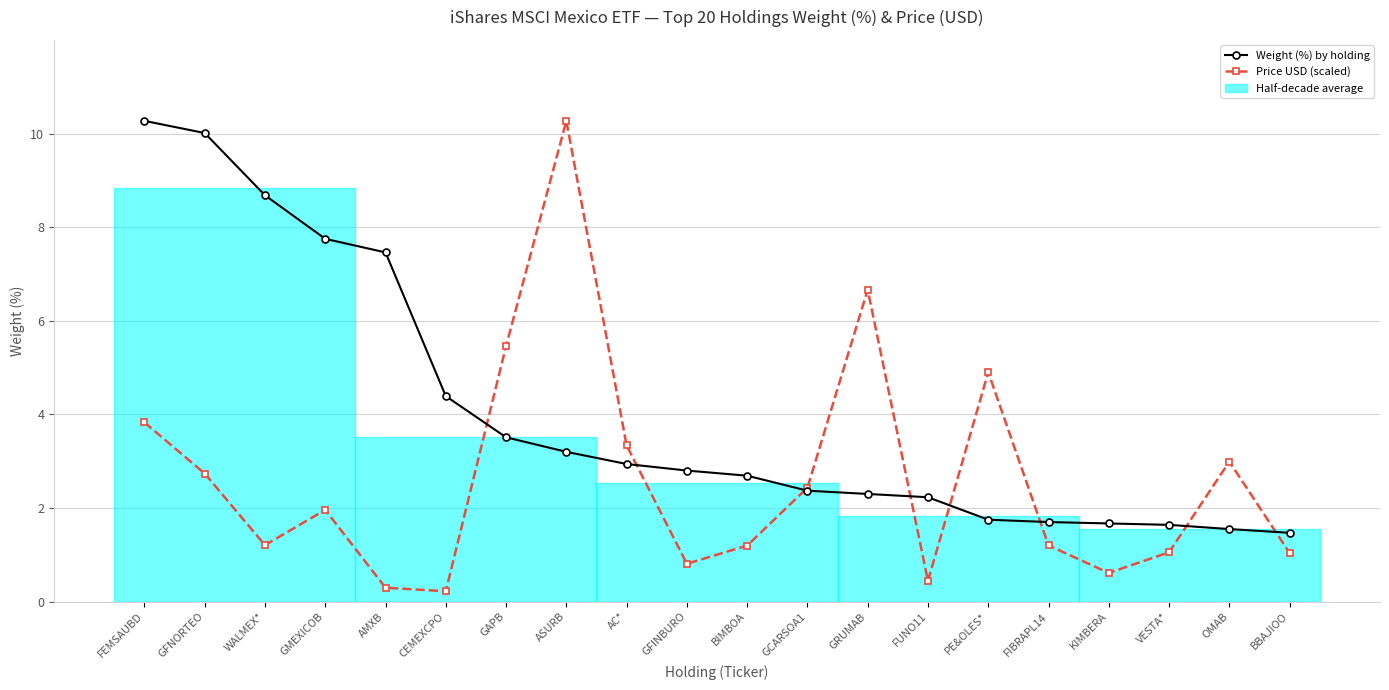

What value does the Price USD (scaled) series have at CEMEXCPO?

0.2